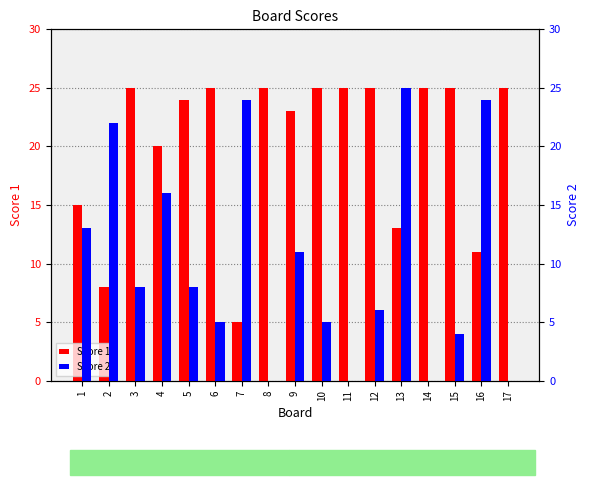

Reading right to left, list all the values displayed in this chart.

Score 1: 25	11	25	25	13	25	25	25	23	25	5	25	24	20	25	8	15
Score 2: 0	24	4	0	25	6	0	5	11	0	24	5	8	16	8	22	13